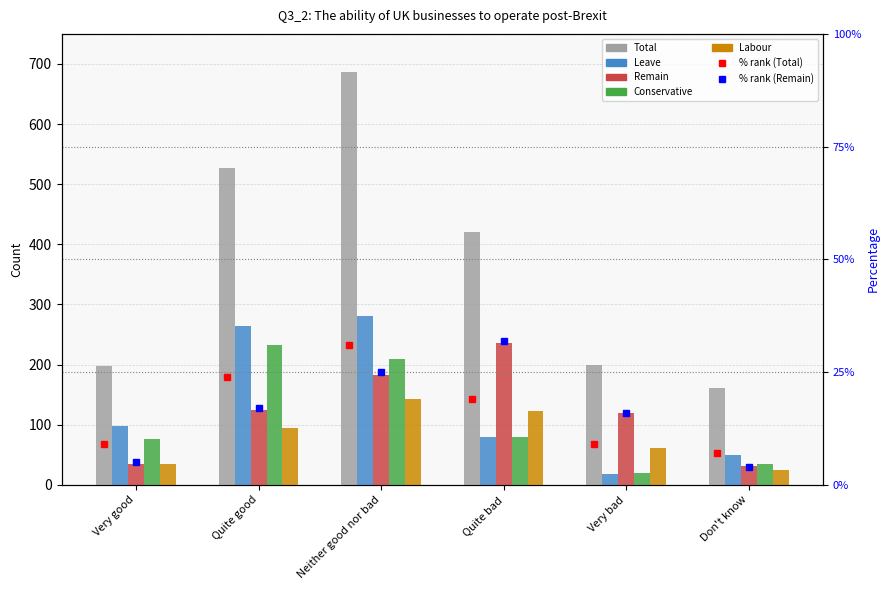

What is the average value of the Total series?

365